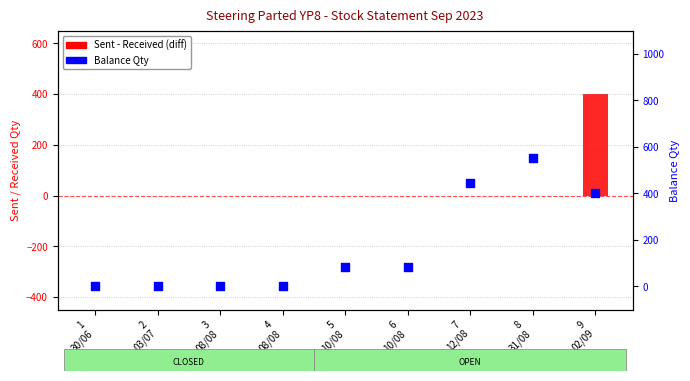

At which category is the sum across all series the highest?

9
02/09